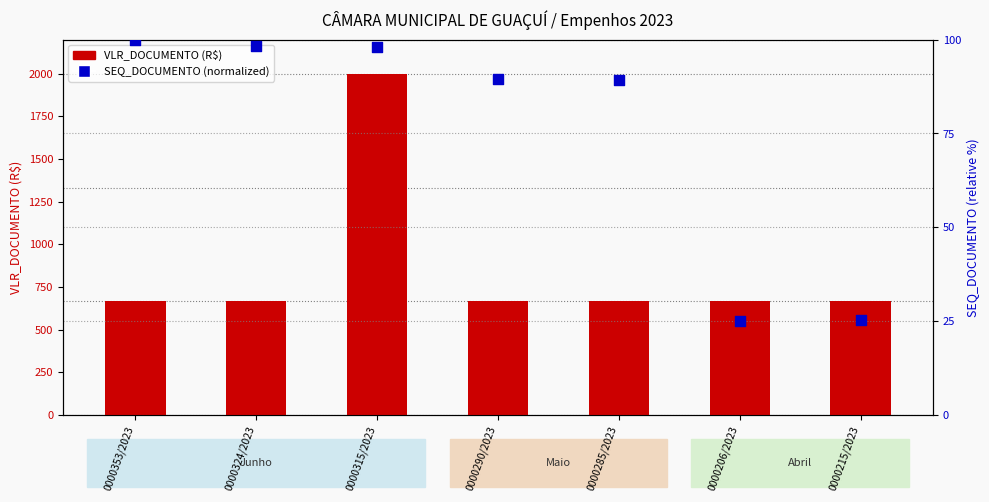

At how many categories does at least one series exceed 83?

7